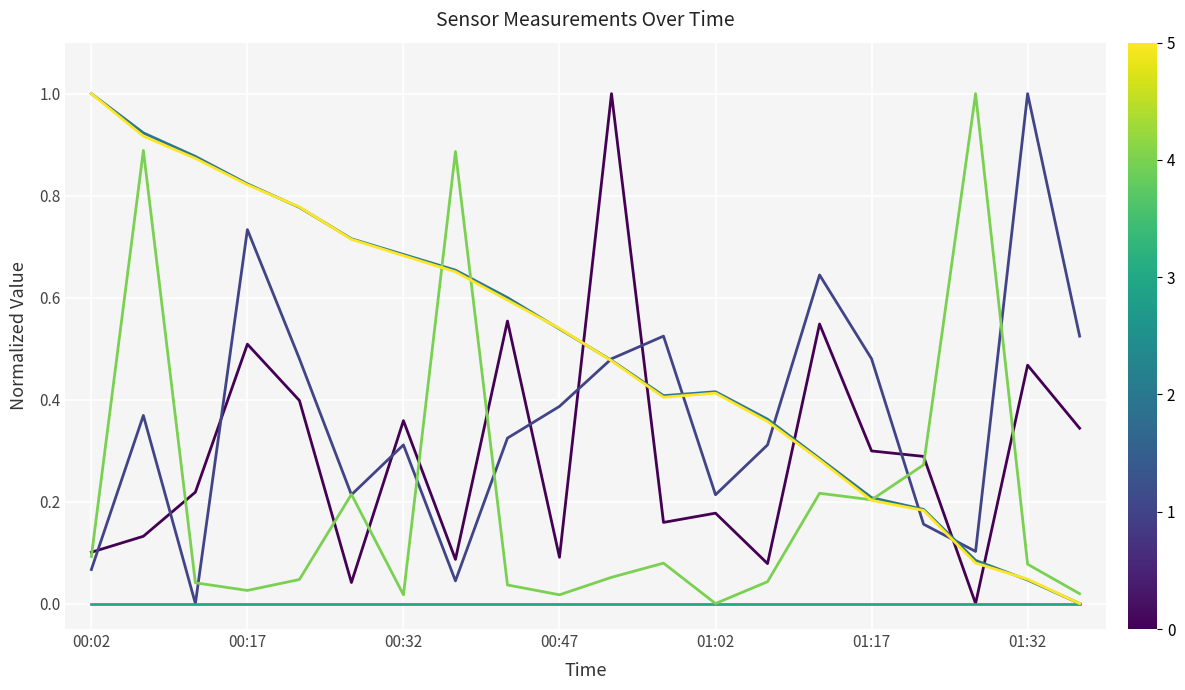

What is the greatest value displayed?

1.0